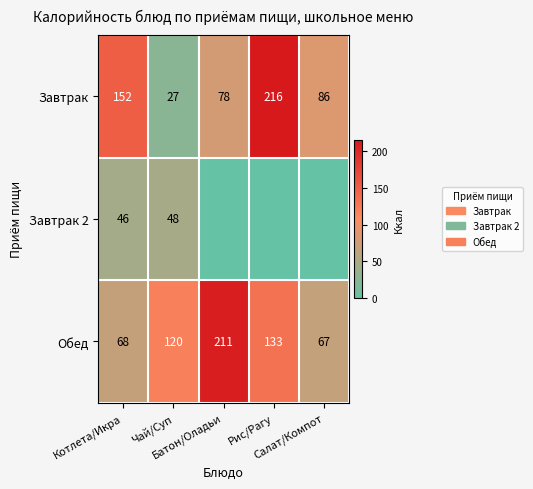

What is the highest value of the Обед series?

211